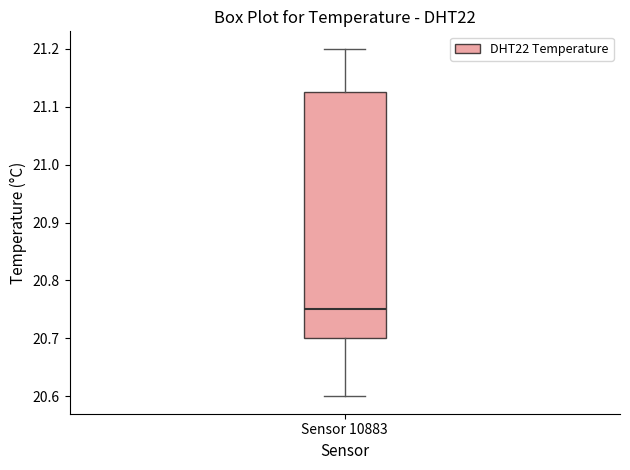

Where is the lower edge of the box for Sensor 10883 on the y-axis? The values are not printed on the chart, so give them approximately, as read against the axis.

20.70